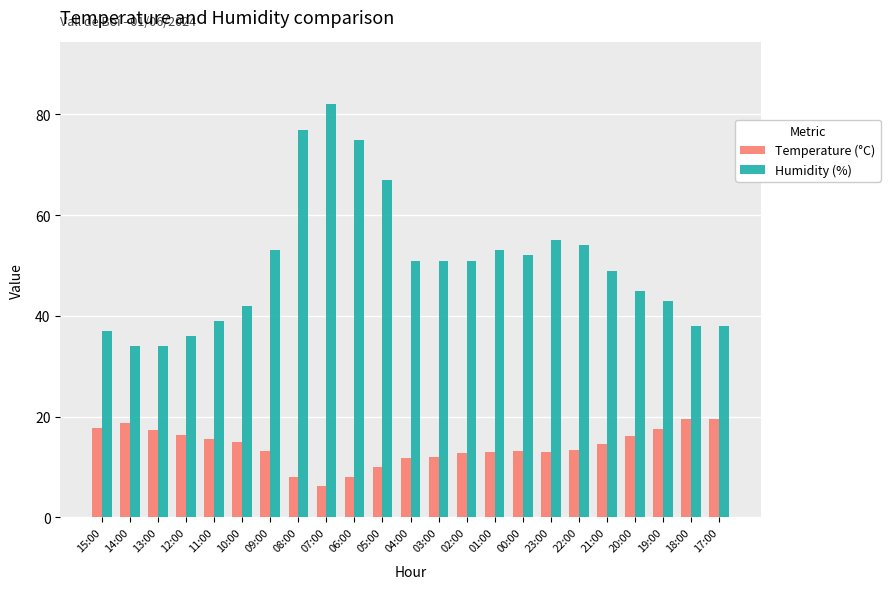

What value does the Temperature (°C) series have at 05:00?

10.0